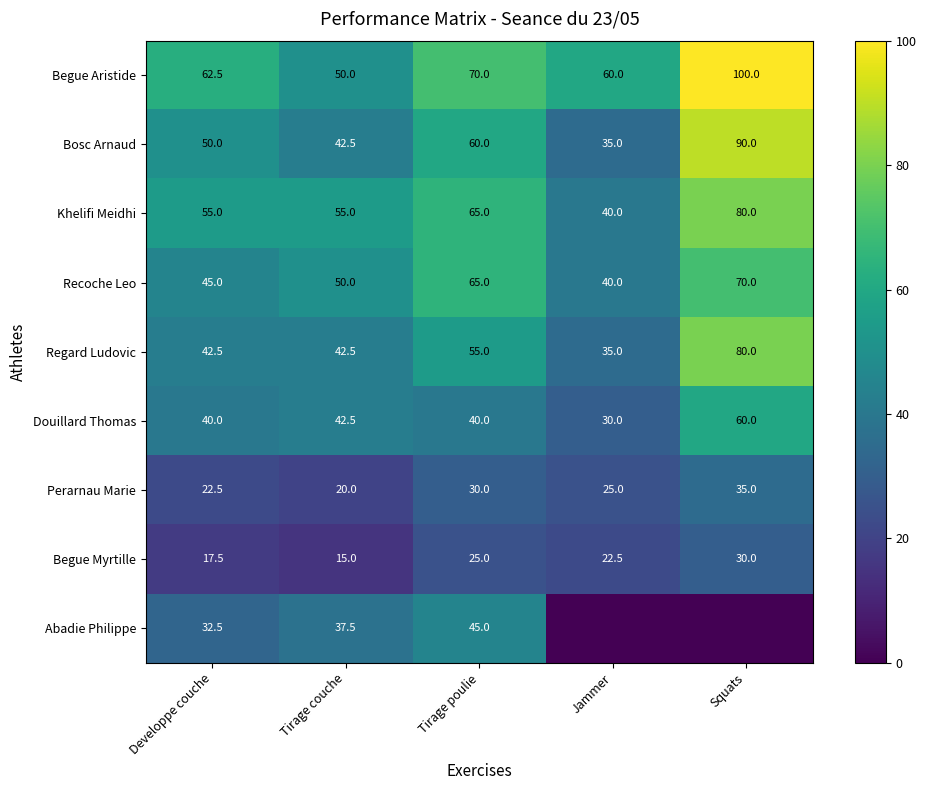

What is the spread (max minus min) of values at Developpe couche?

45.0